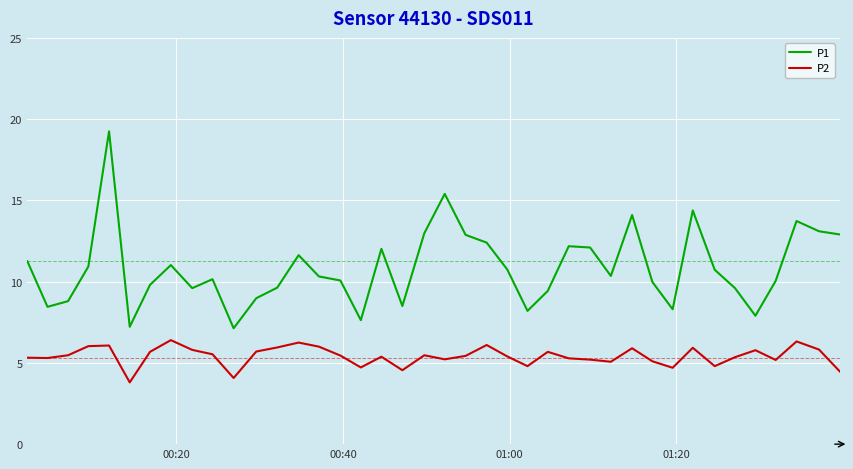

How many lines are shown in the chart?

2